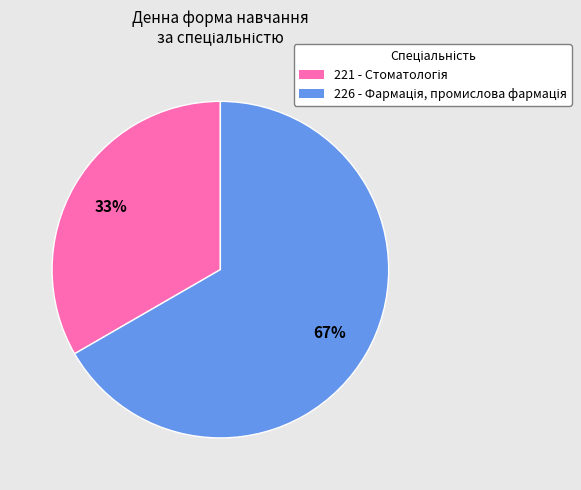

To the nearest percent, what is the average slice percentage?

50%